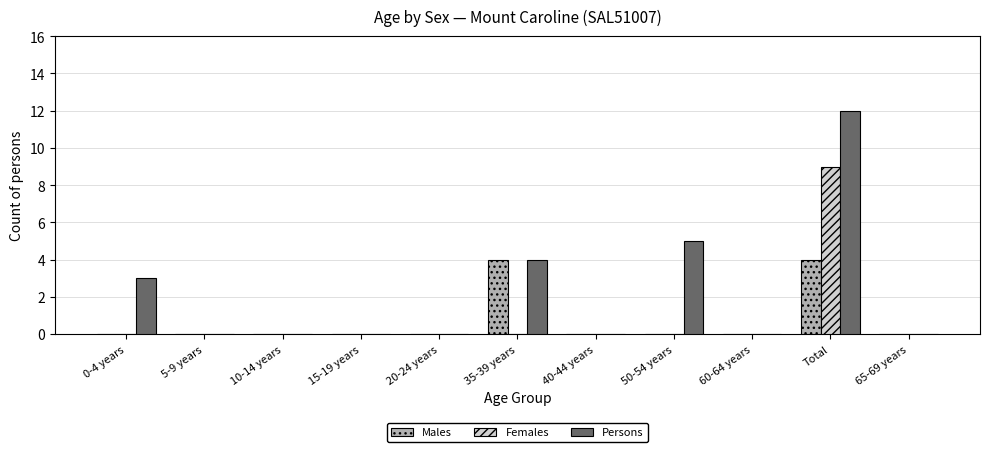

The Females series shows 0 at 10-14 years. True or false?

True